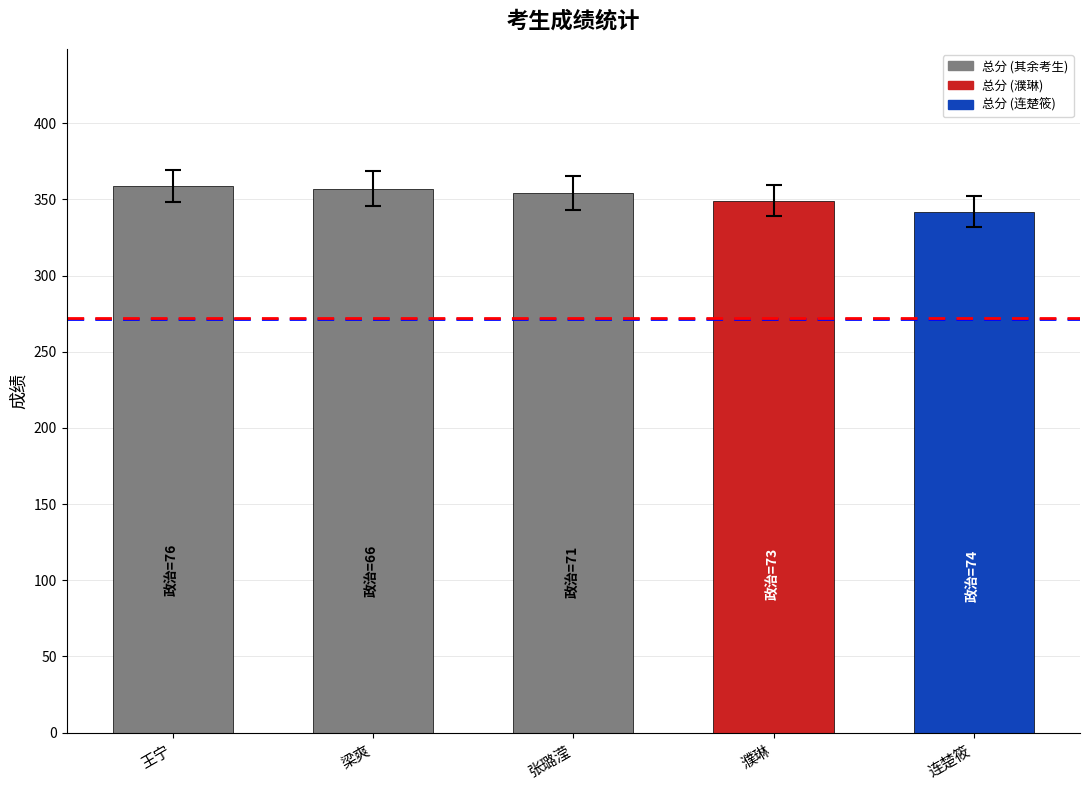

Does the chart contain stacked bars?

No